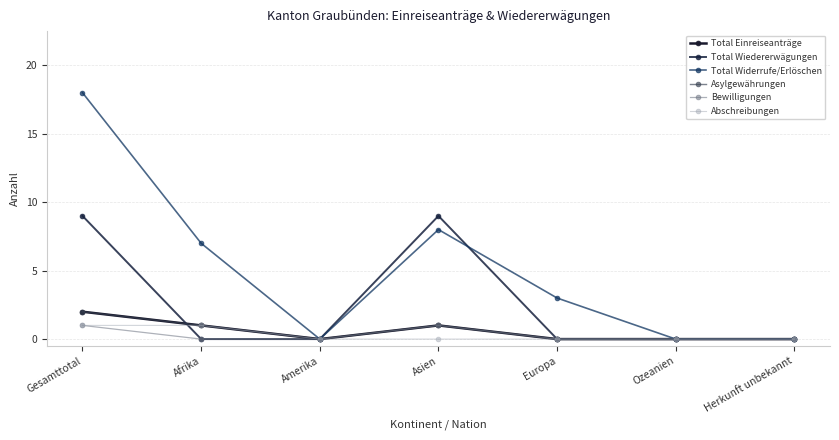

What is the difference between the second highest and minimum values in the Bewilligungen series?

1